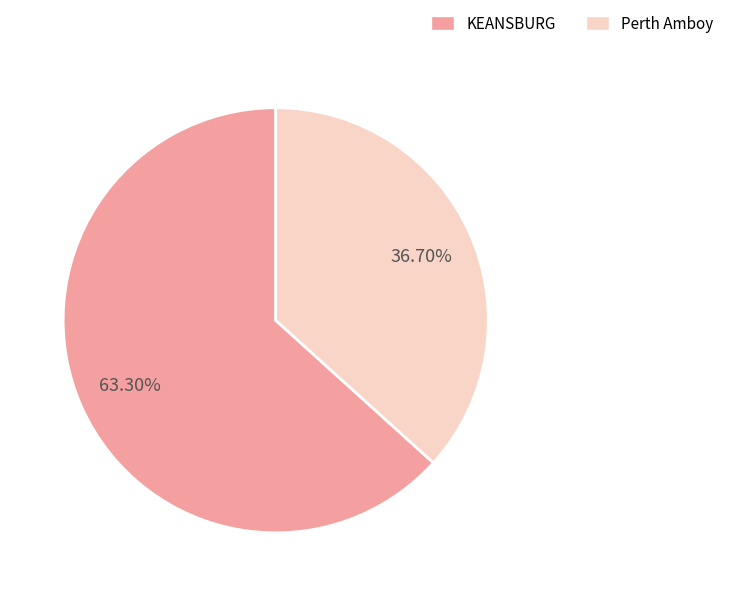

Does any single category account for the majority?

Yes